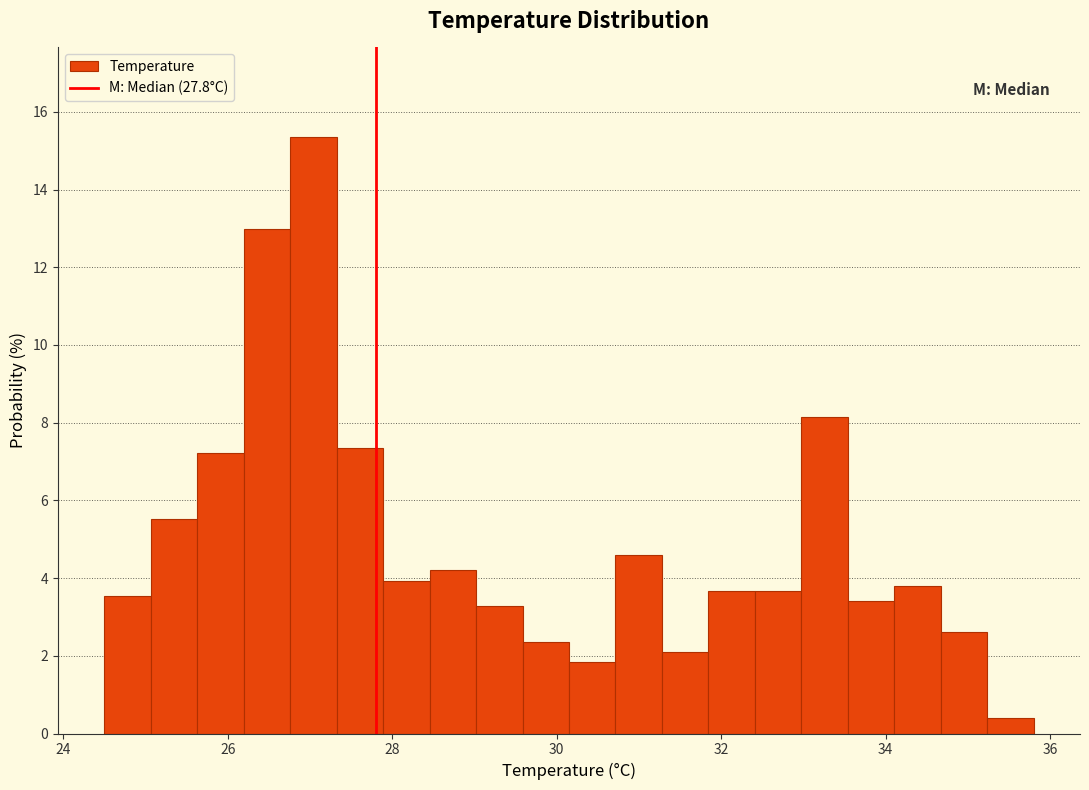

Around what value on the x-axis is the tallest bar? Give the approximate position of its centre, as read against the axis.

27.0